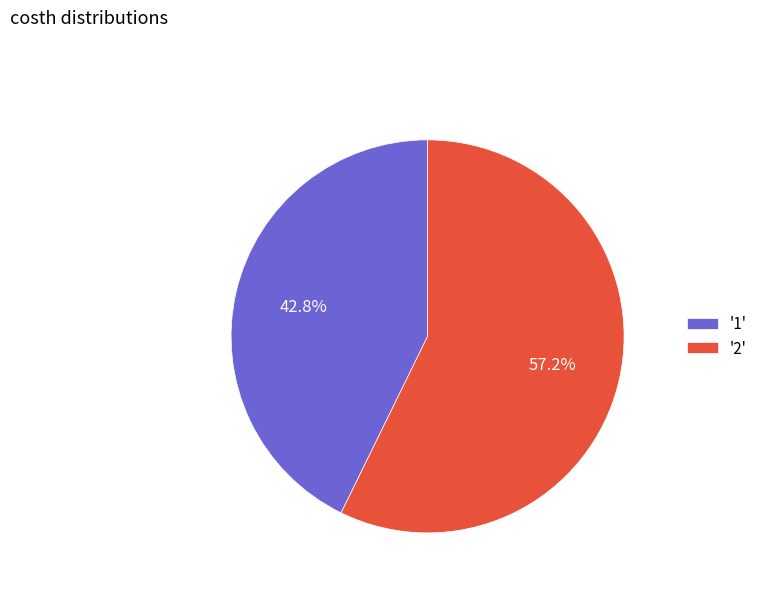

Which slice is the largest?

'2'